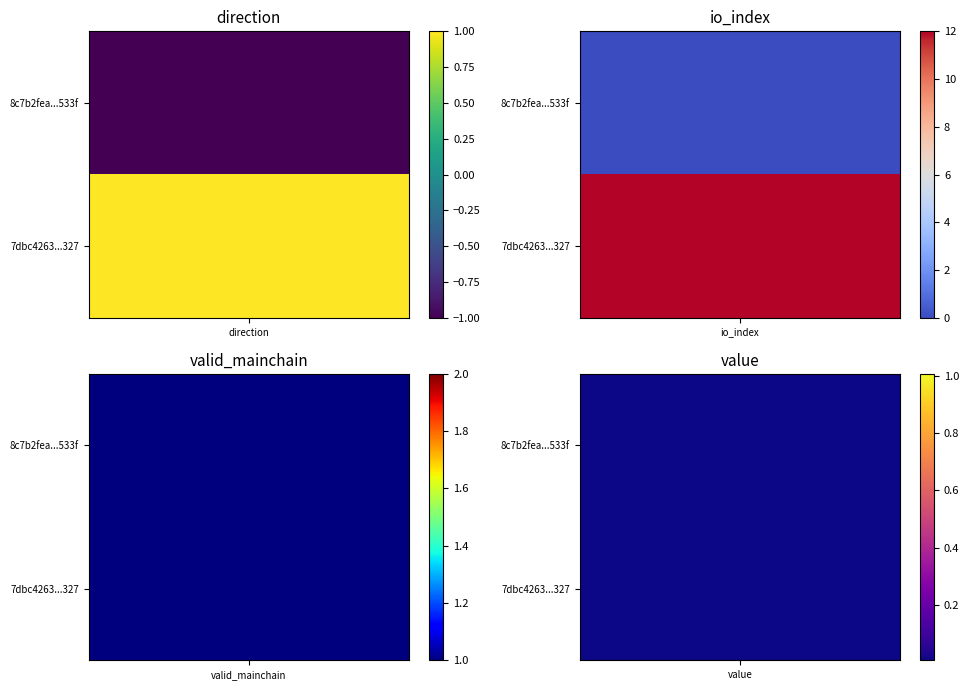

Between io_index and valid_mainchain, which series saw the biggest shift?

7dbc4263ce9d6d1973494ac7ee878c410ed8327